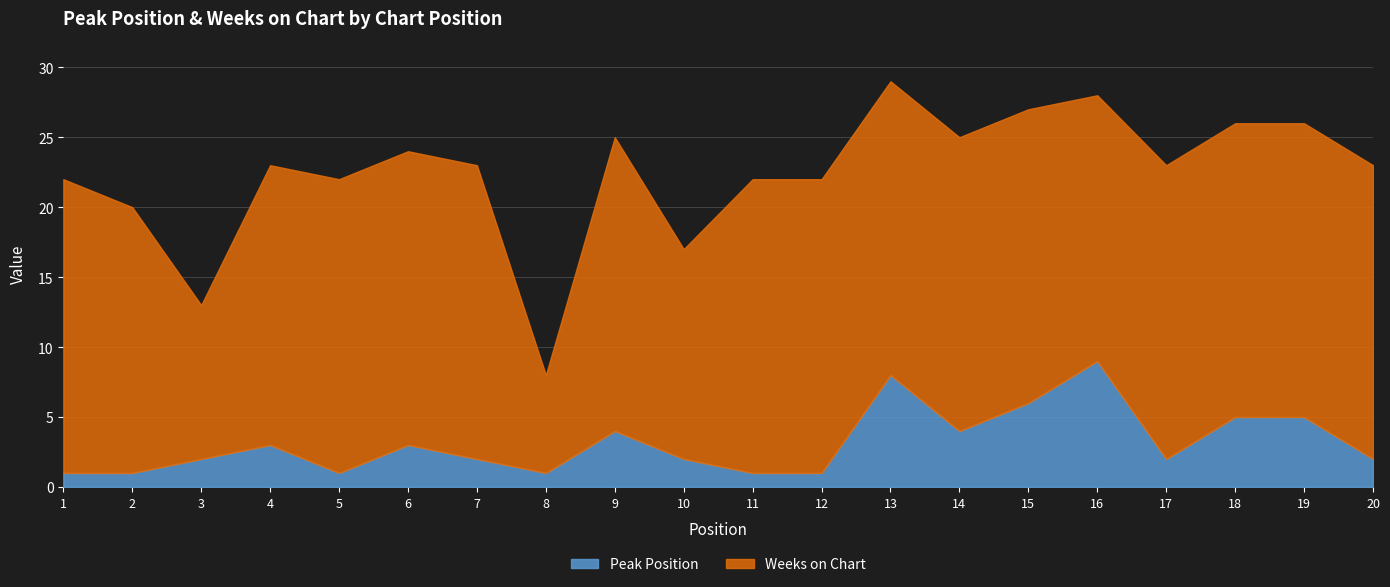

The value at 8 is 1. True or false?

False